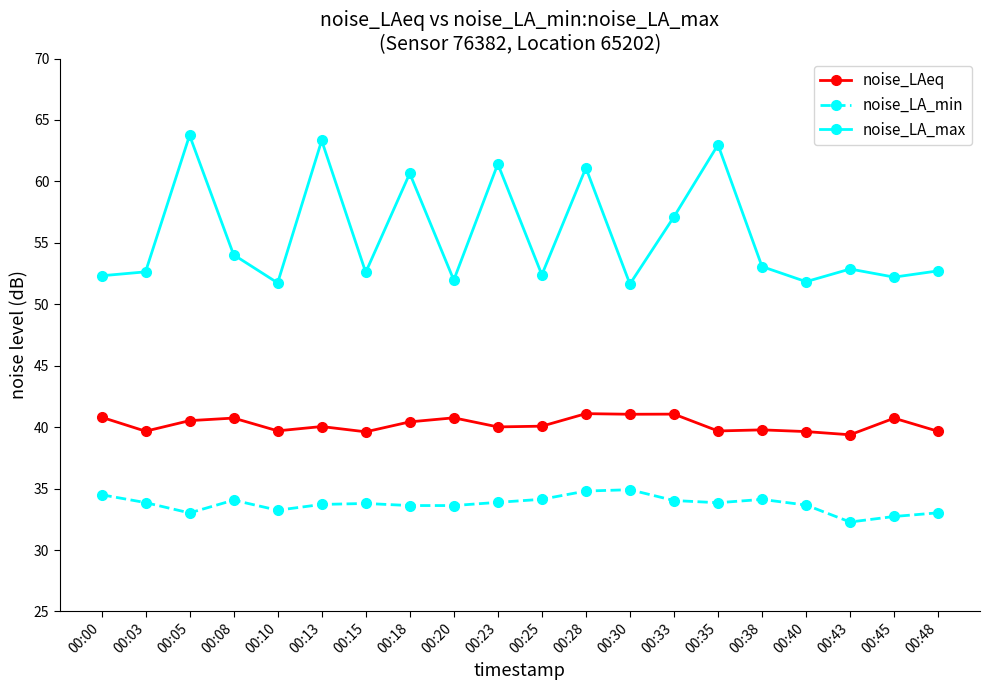

What is the difference between the noise_LA_max values at 00:23 and 00:30?

9.8